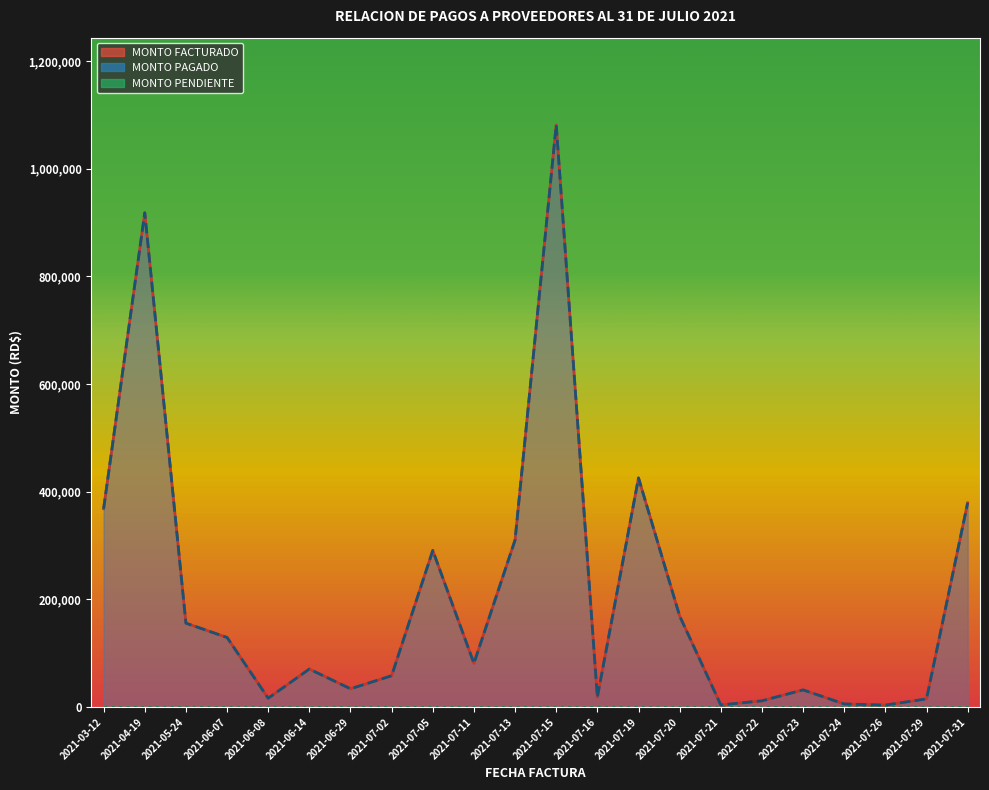

True or false: MONTO PAGADO and MONTO FACTURADO intersect in this chart.

False